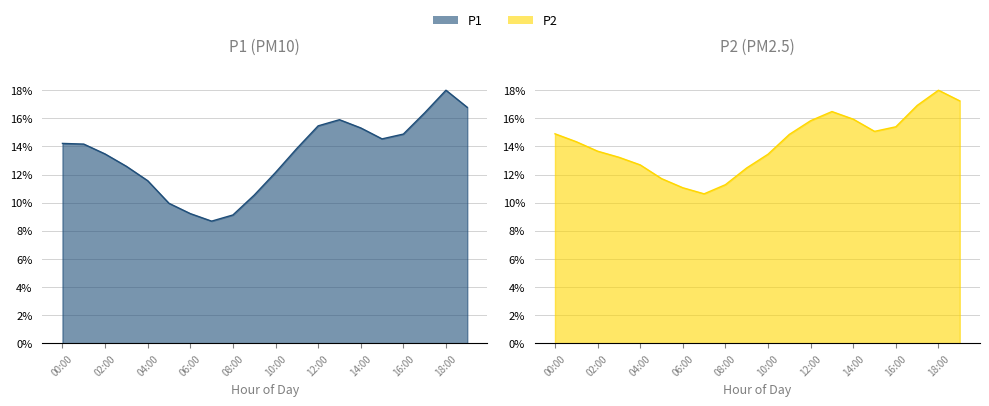

What is the label of the 17th point from the left?

16:00